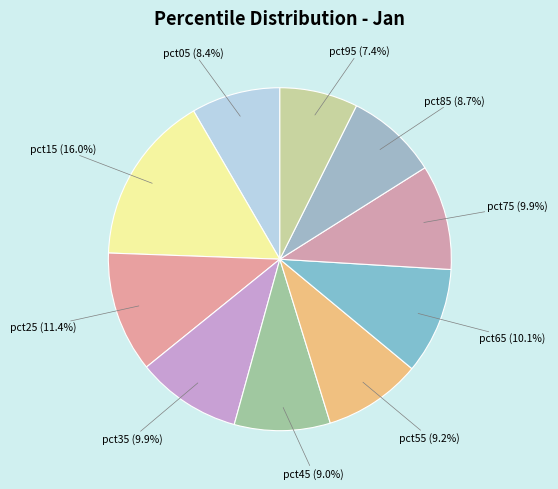

To the nearest percent, what percentage of the pie is pct05?

8%